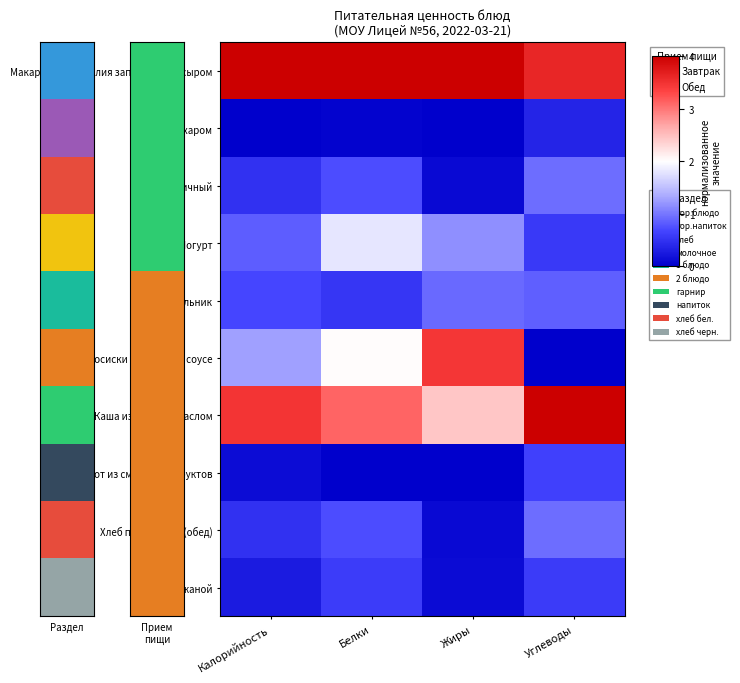

Between Калорийность and Белки, which is larger?

Калорийность